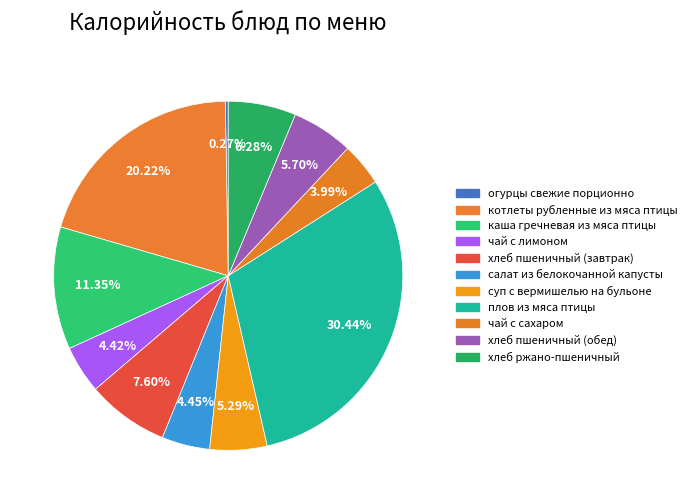

To the nearest percent, what percentage of the pie is хлеб ржано-пшеничный?

6%